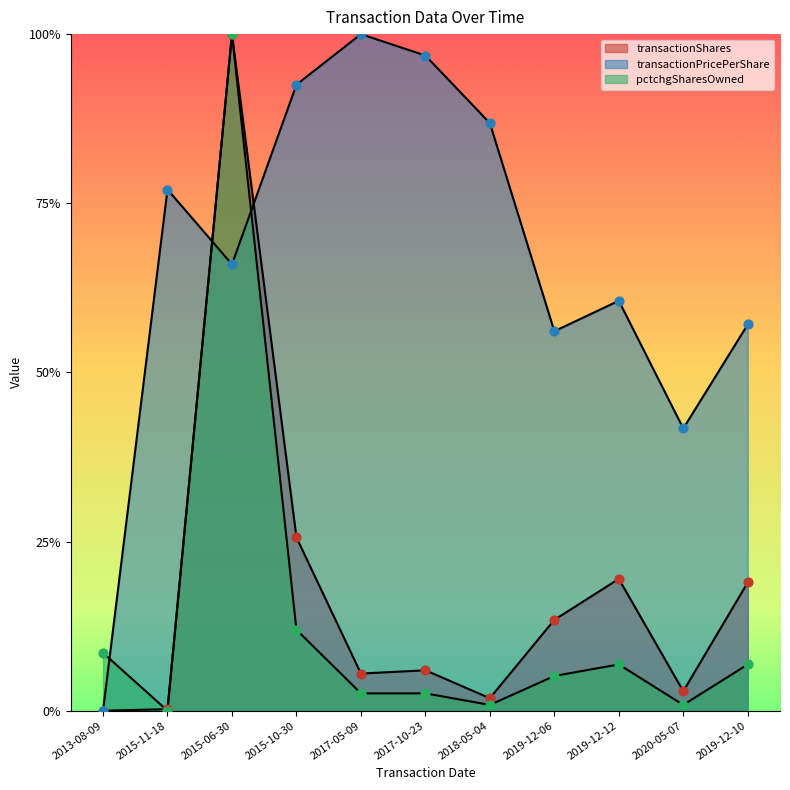

Is the value of pctchgSharesOwned at 2015-11-18 greater than the value of transactionPricePerShare at 2015-06-30?

No